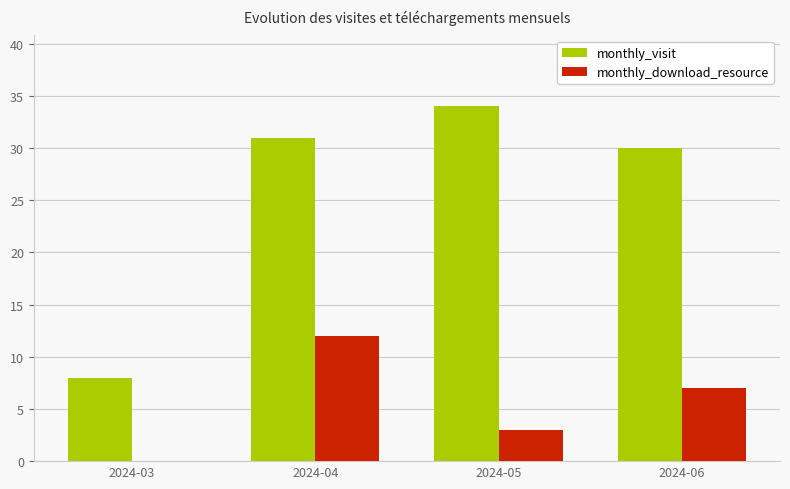

Which series has the widest spread of values?

monthly_visit